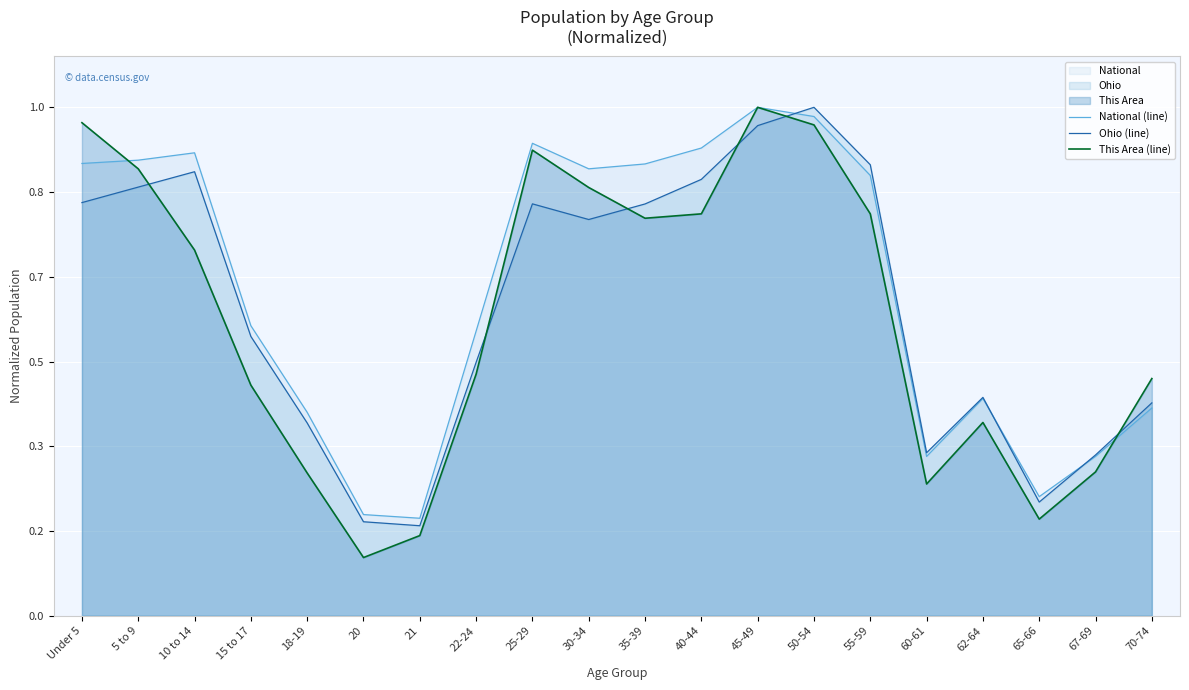

What is the minimum value for Ohio (line)?

0.2